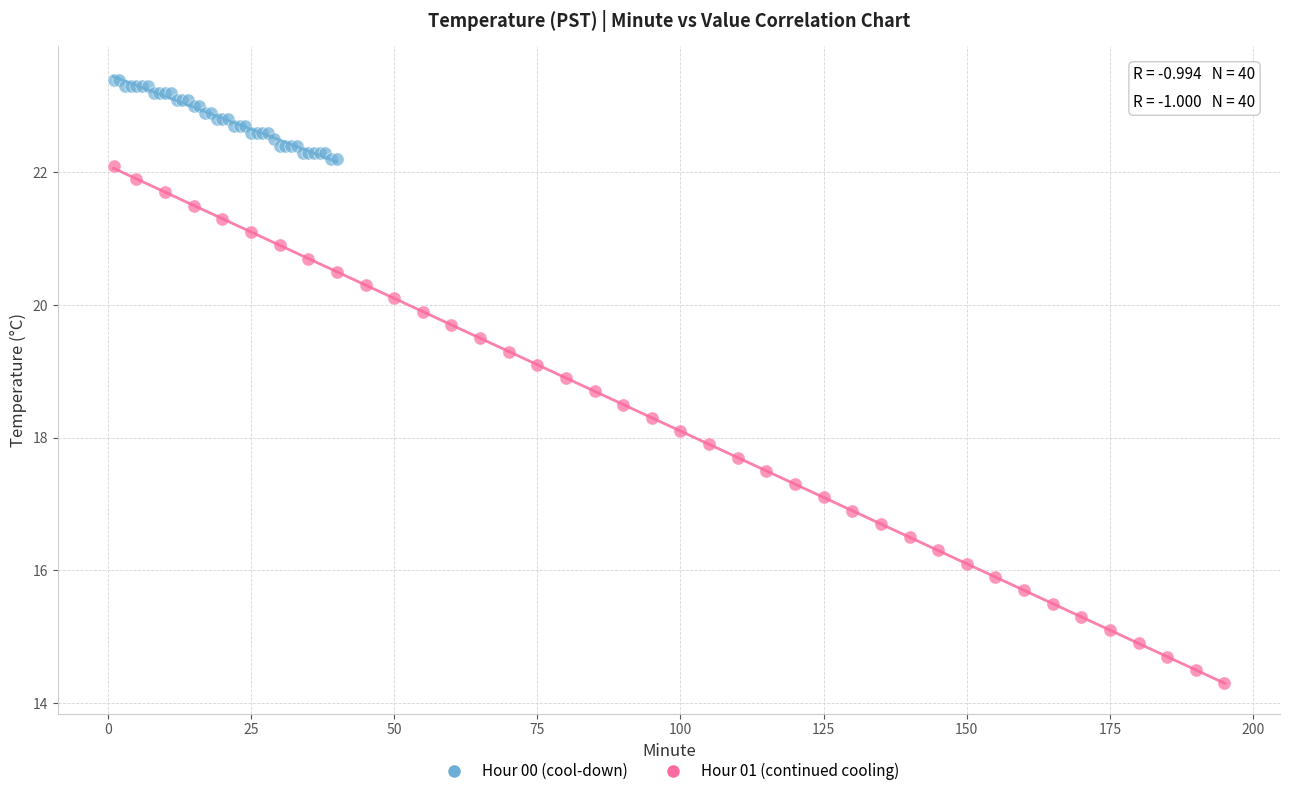

Which series has the widest spread of Y values?

Hour 01 (continued cooling)